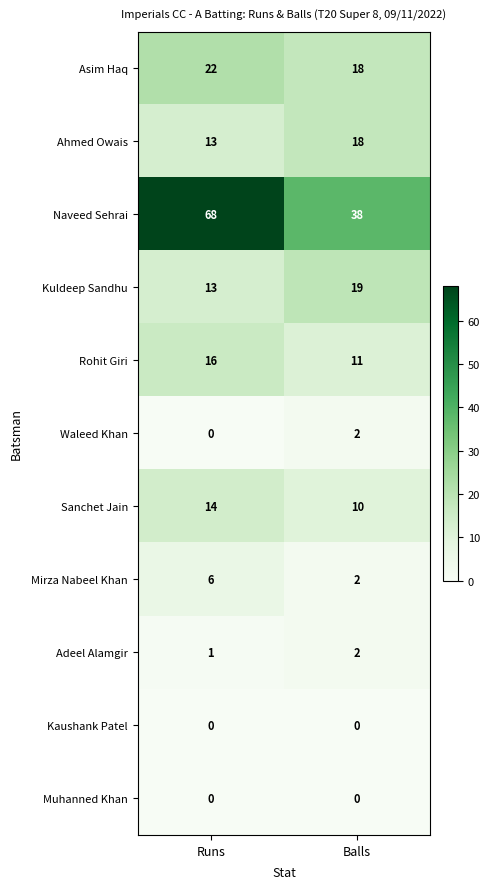

What is the spread (max minus min) of values at Balls?

38